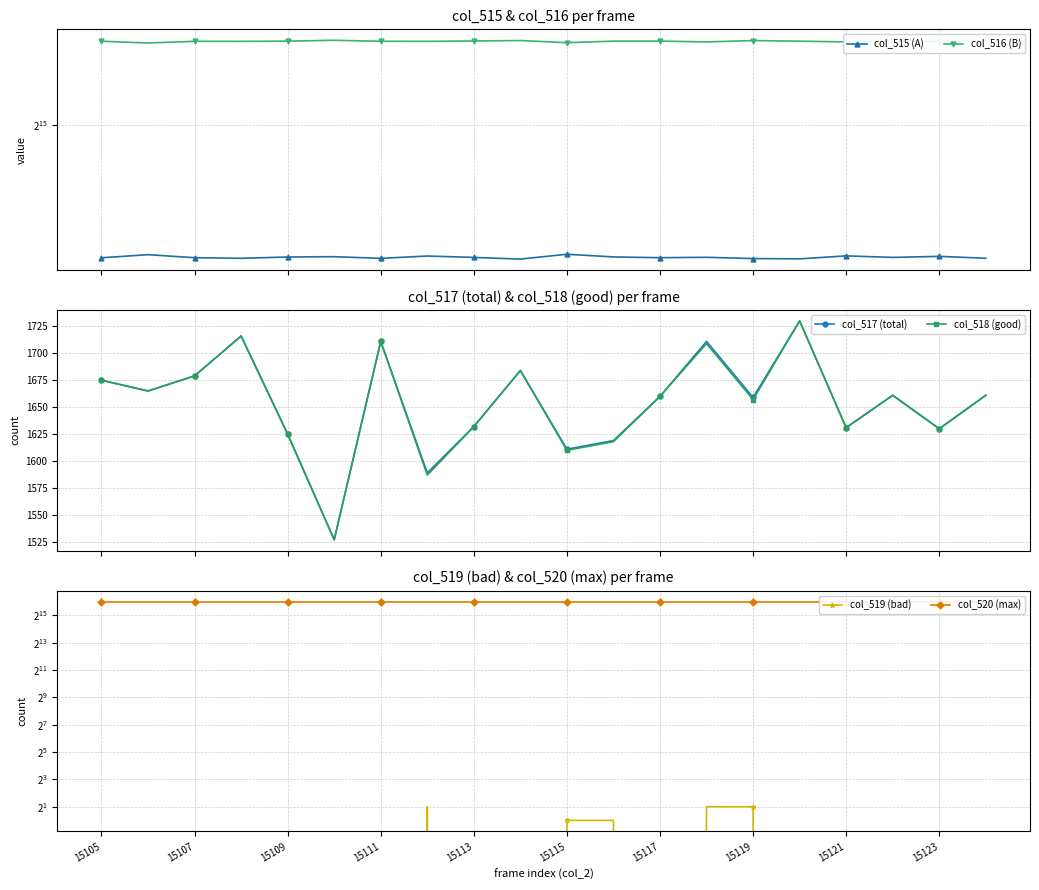

What is the minimum value for col_517 (total)?

1527